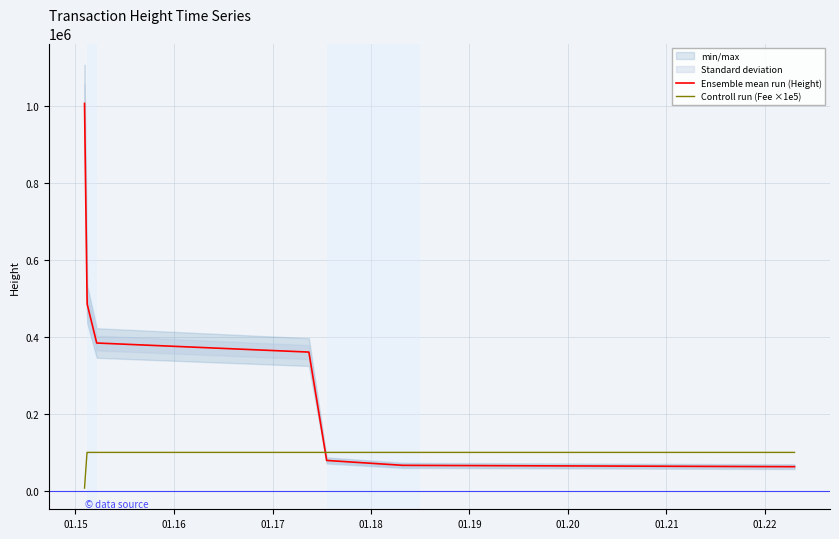

What is the lowest value of the Ensemble mean run (Height) series?

62941